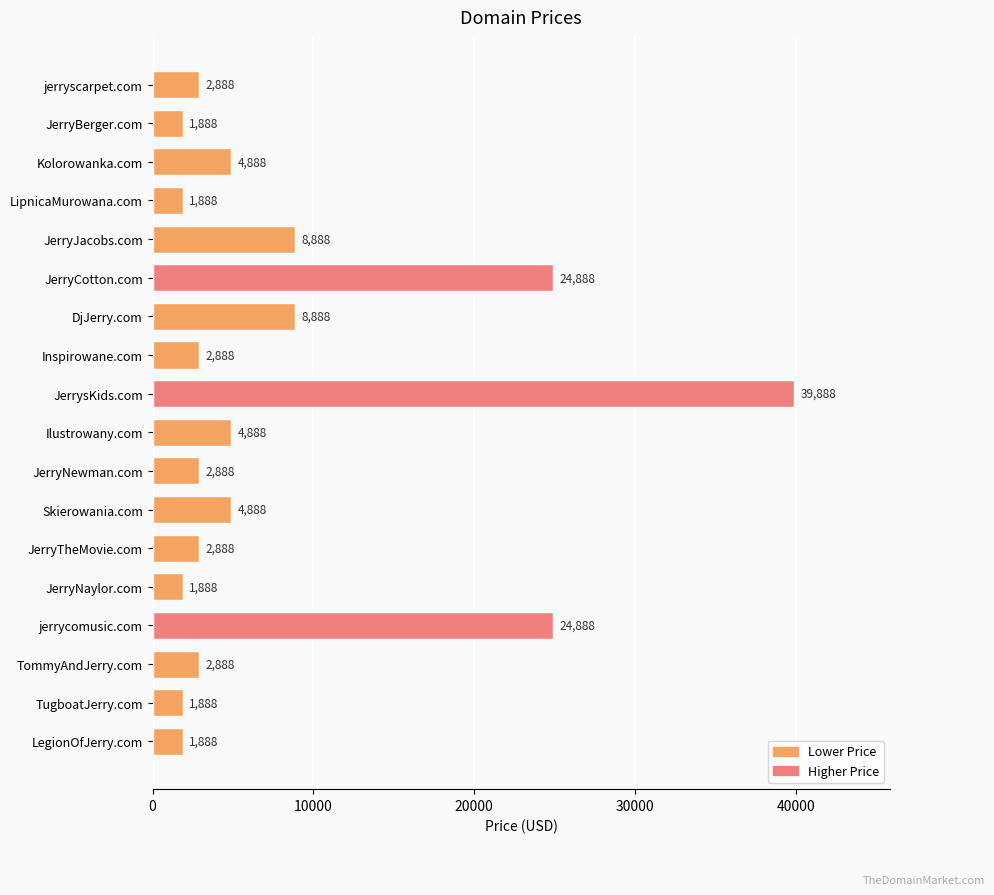

What is the ratio of the value at LipnicaMurowana.com to the value at JerryTheMovie.com?

0.7